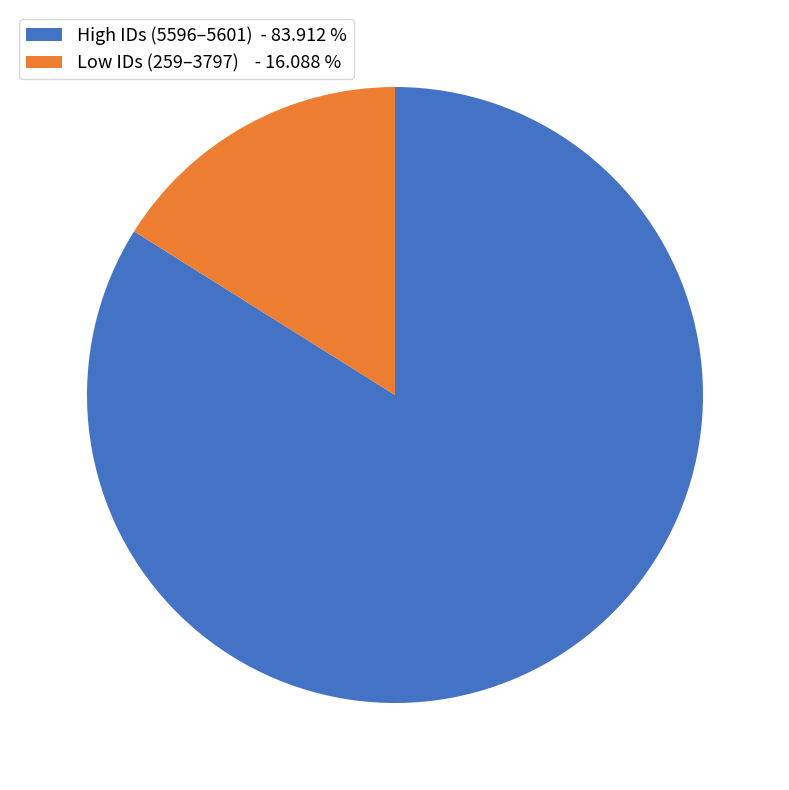

Is there any slice that represents more than half of the pie?

Yes